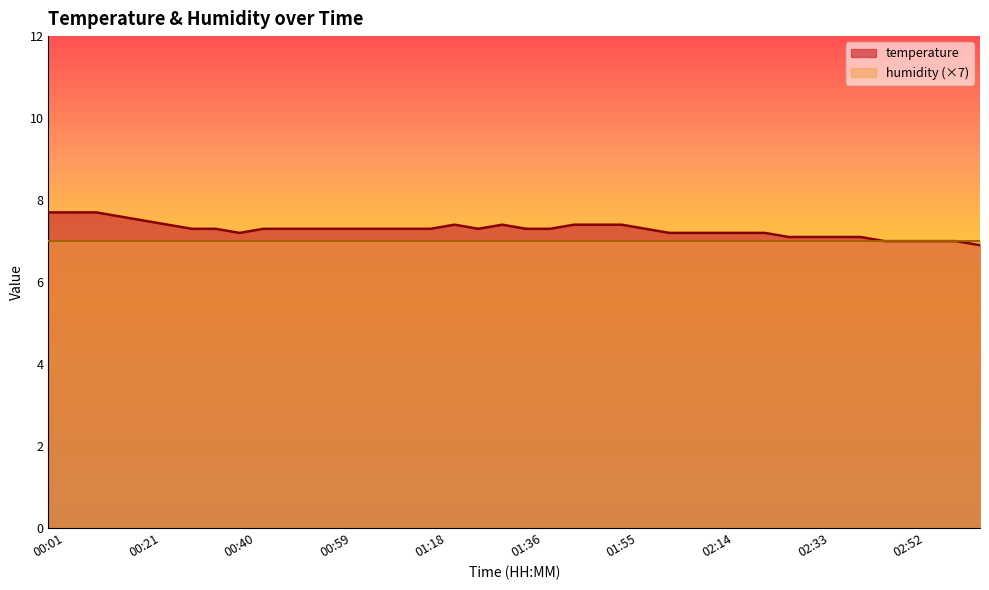

How many lines are shown in the chart?

2